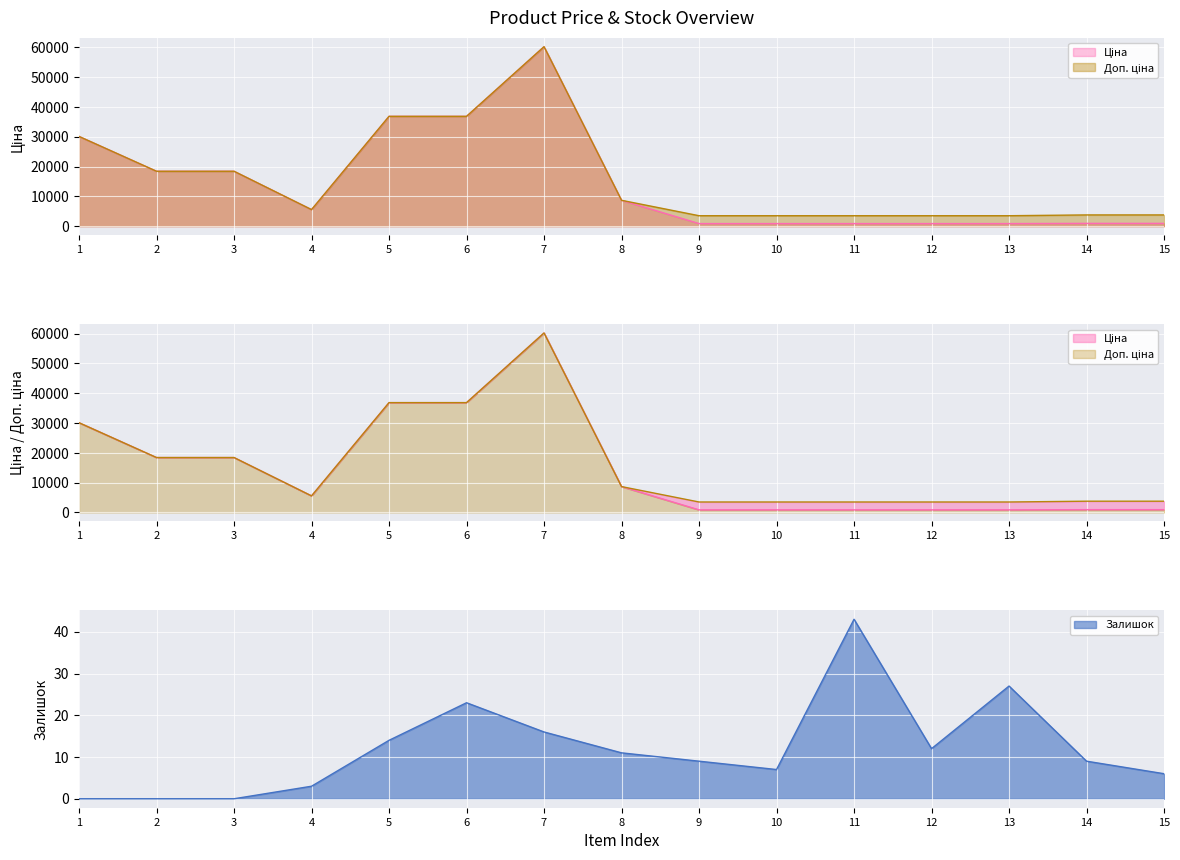

Reading left to right, transcribe all the data shown in this chart.

Ціна: 30102.8	18420.9	18420.9	5560.3	36841.8	36841.8	60205.6	8679.5	878.0	878.0	878.0	878.0	878.0	944.2	944.2
Доп. ціна: 30102.8	18420.9	18420.9	5560.3	36841.8	36841.8	60205.6	8679.5	3511.9	3511.9	3511.9	3511.9	3511.9	3777.0	3777.0
Залишок: 0.0	0.0	0.0	3.0	14.0	23.0	16.0	11.0	9.0	7.0	43.0	12.0	27.0	9.0	6.0